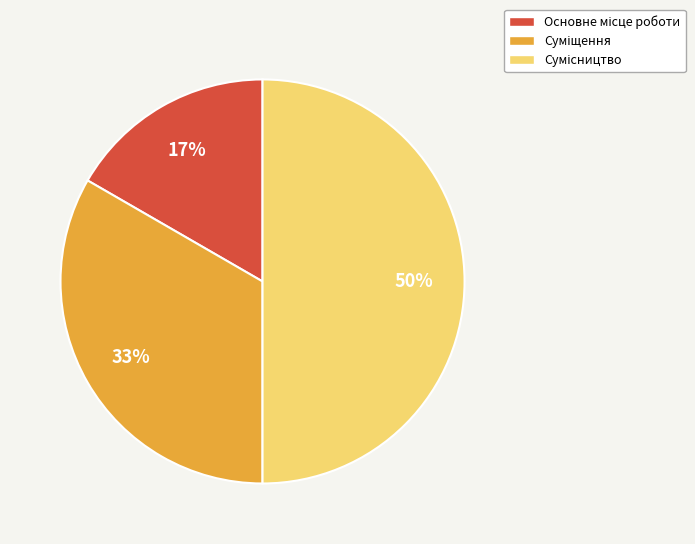

To the nearest percent, what is the average slice percentage?

33%